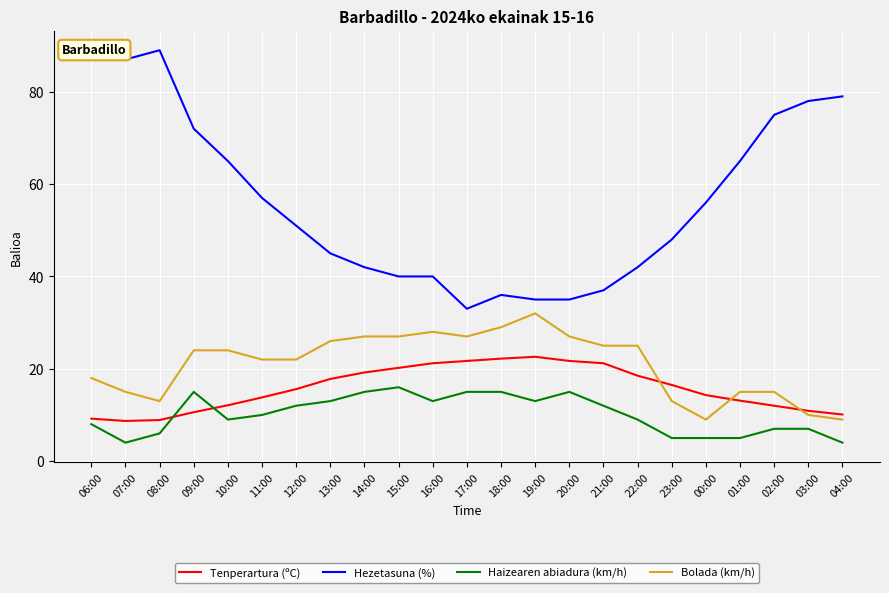

True or false: Haizearen abiadura (km/h) and Bolada (km/h) intersect in this chart.

False